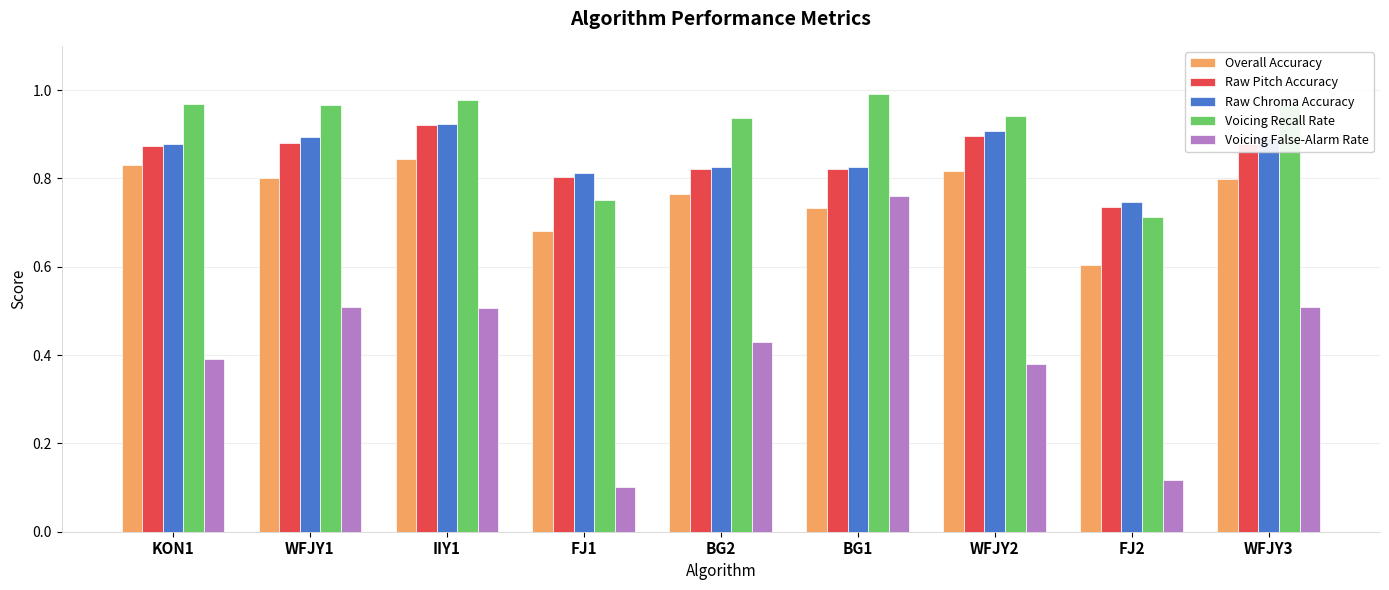

What position from the right is FJ1?

6